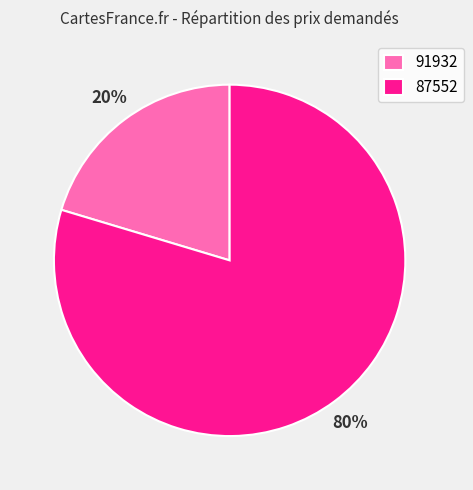

Is the sum of 87552 and 91932 greater than half?

Yes